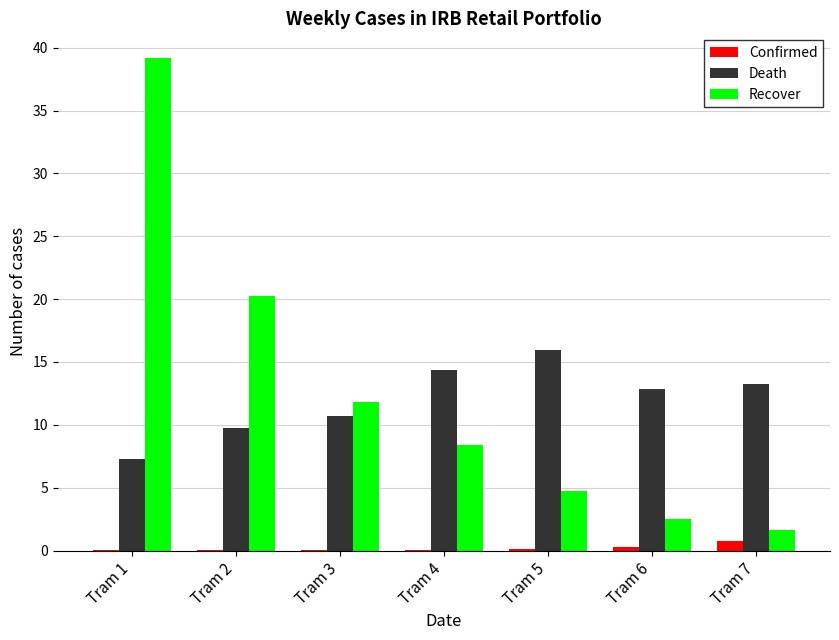

What are all the series names shown in the legend?

Confirmed, Death, Recover